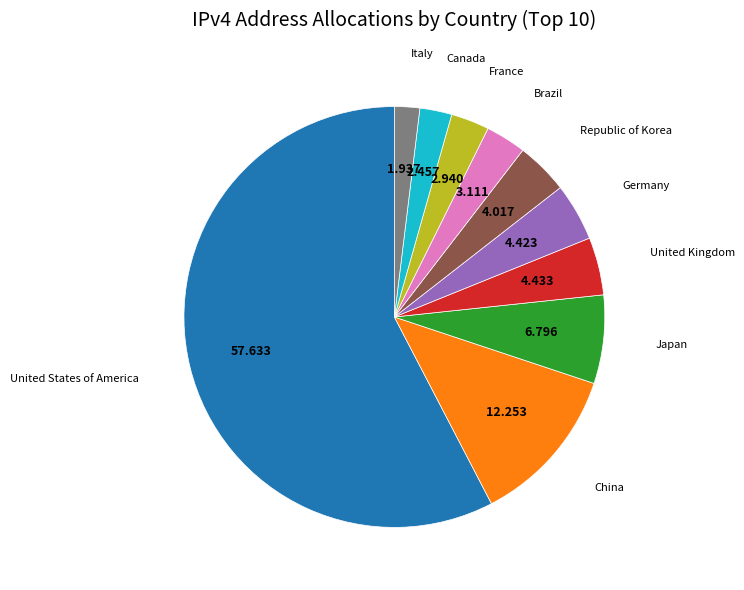

Between China and Canada, which is larger?

China